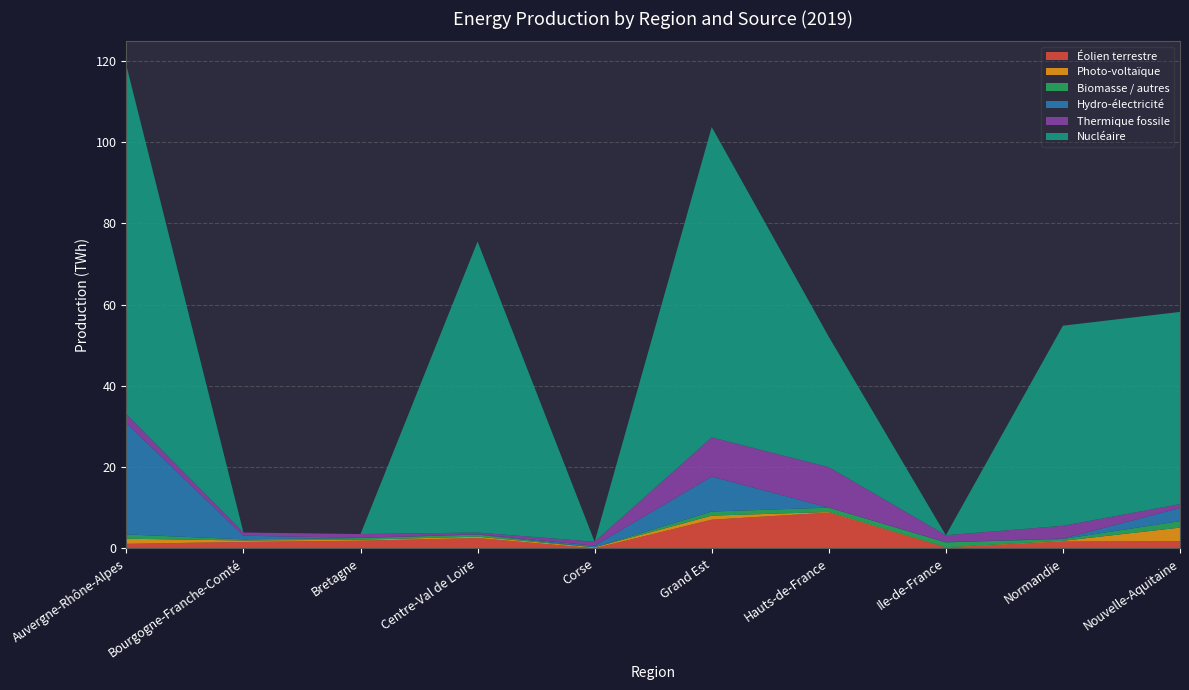

Reading left to right, list all the values displayed in this chart.

Éolien terrestre: Auvergne-Rhône-Alpes=1.1	Bourgogne-Franche-Comté=1.6	Bretagne=1.9	Centre-Val de Loire=2.5	Corse=0.0	Grand Est=7.0	Hauts-de-France=8.8	Ile-de-France=0.2	Normandie=1.7	Nouvelle-Aquitaine=1.8
Photo-voltaïque: Auvergne-Rhône-Alpes=1.3	Bourgogne-Franche-Comté=0.4	Bretagne=0.3	Centre-Val de Loire=0.3	Corse=0.2	Grand Est=1.0	Hauts-de-France=0.2	Ile-de-France=0.1	Normandie=0.2	Nouvelle-Aquitaine=3.3
Biomasse / autres: Auvergne-Rhône-Alpes=1.1	Bourgogne-Franche-Comté=0.3	Bretagne=0.4	Centre-Val de Loire=0.5	Corse=0.0	Grand Est=1.0	Hauts-de-France=1.1	Ile-de-France=1.2	Normandie=0.4	Nouvelle-Aquitaine=1.6
Hydro-électricité: Auvergne-Rhône-Alpes=27.4	Bourgogne-Franche-Comté=0.9	Bretagne=0.1	Centre-Val de Loire=0.1	Corse=0.4	Grand Est=8.6	Hauts-de-France=0.0	Ile-de-France=0.1	Normandie=0.1	Nouvelle-Aquitaine=3.2
Thermique fossile: Auvergne-Rhône-Alpes=2.2	Bourgogne-Franche-Comté=0.8	Bretagne=0.9	Centre-Val de Loire=0.4	Corse=1.0	Grand Est=9.7	Hauts-de-France=9.9	Ile-de-France=1.7	Normandie=3.1	Nouvelle-Aquitaine=1.0
Nucléaire: Auvergne-Rhône-Alpes=85.8	Bourgogne-Franche-Comté=0.0	Bretagne=0.0	Centre-Val de Loire=71.6	Corse=0.0	Grand Est=76.4	Hauts-de-France=32.1	Ile-de-France=0.0	Normandie=49.3	Nouvelle-Aquitaine=47.3